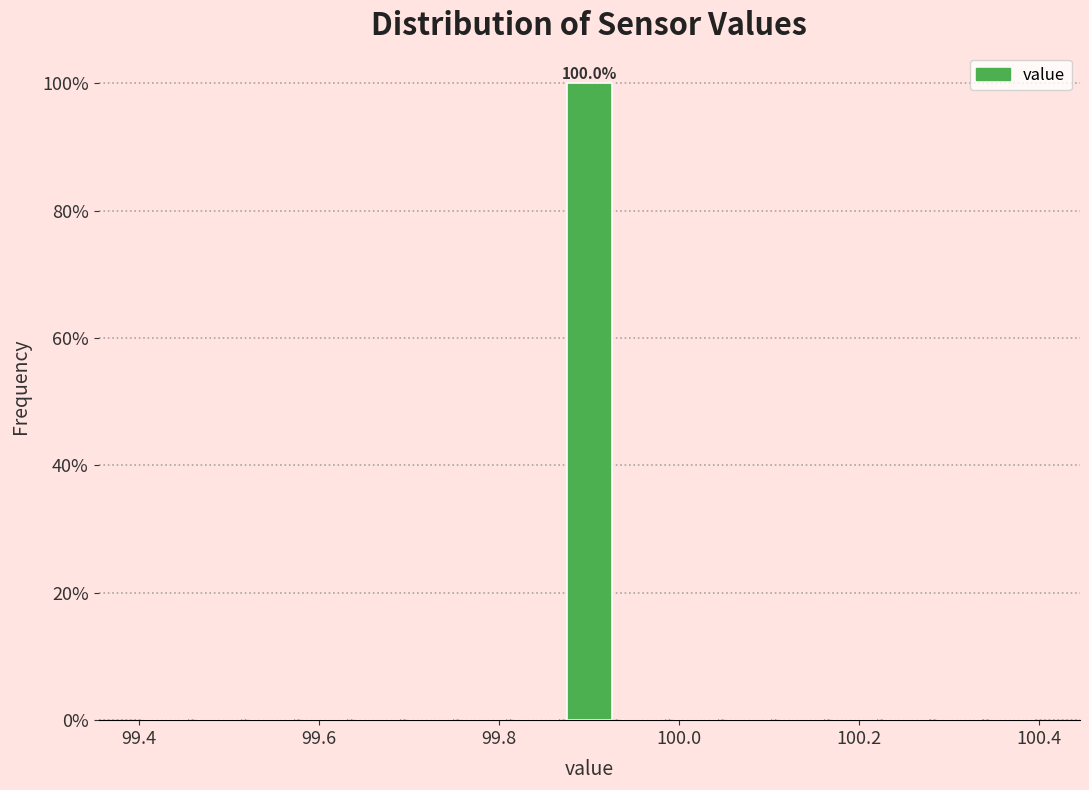

Read against the x-axis, roughly where is the centre of the tallest bar?

99.90